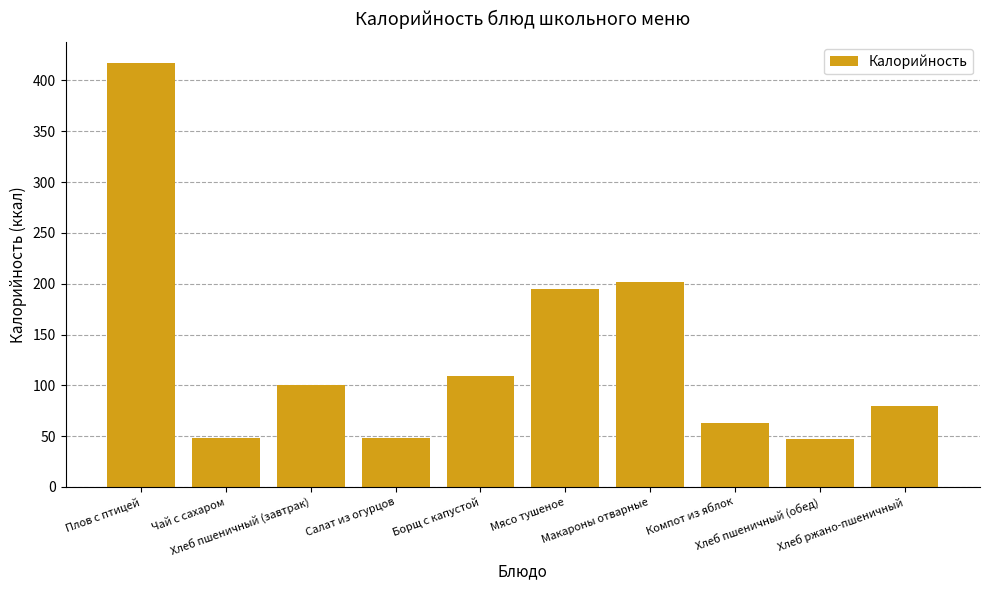

What is the smallest value displayed?

47